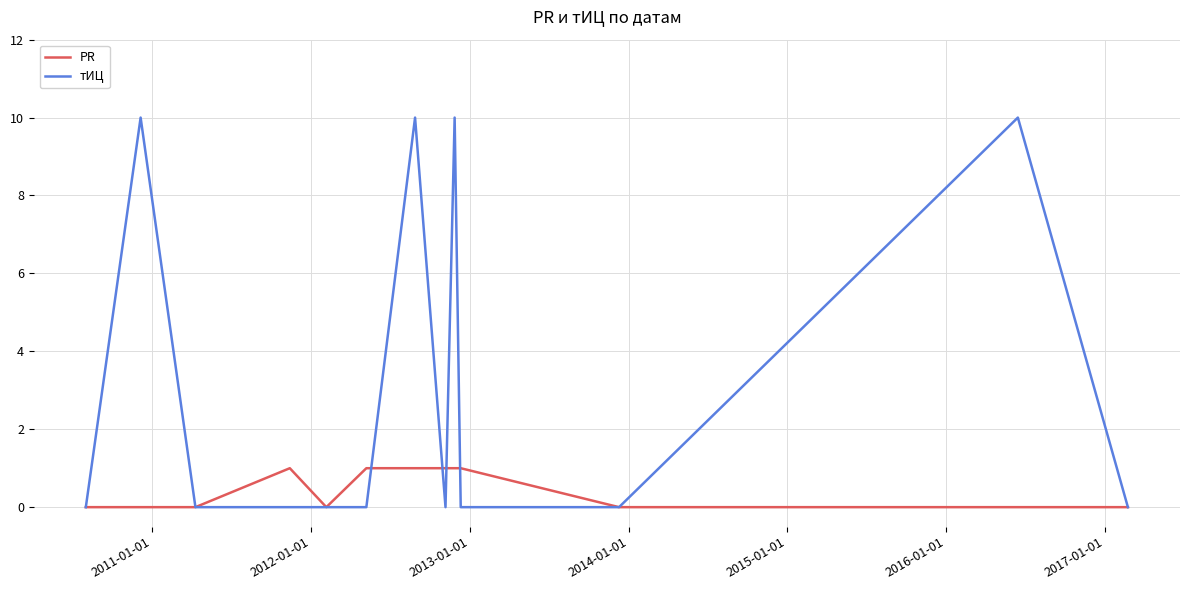

List the series in order of their peak value, highest first.

тИЦ, PR